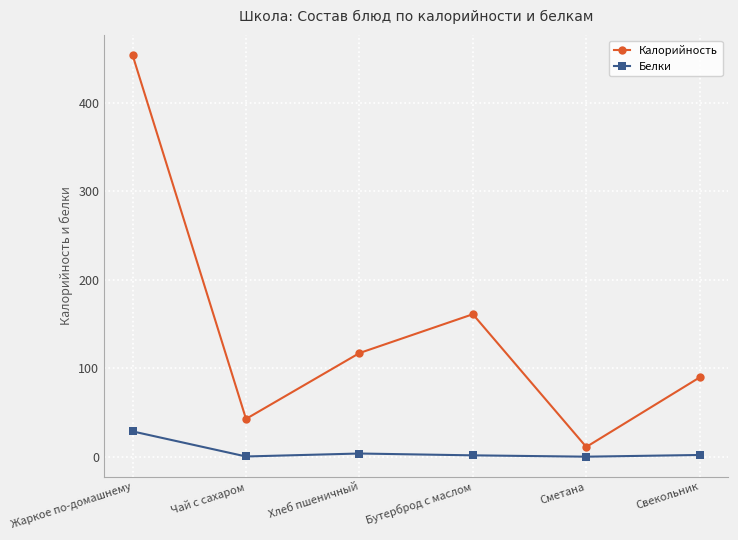

At which category does Калорийность reach its first local peak?

Бутерброд с маслом